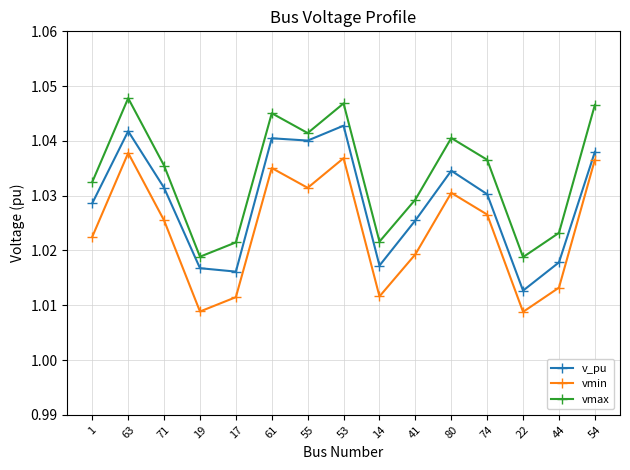

What are all the series names shown in the legend?

v_pu, vmin, vmax